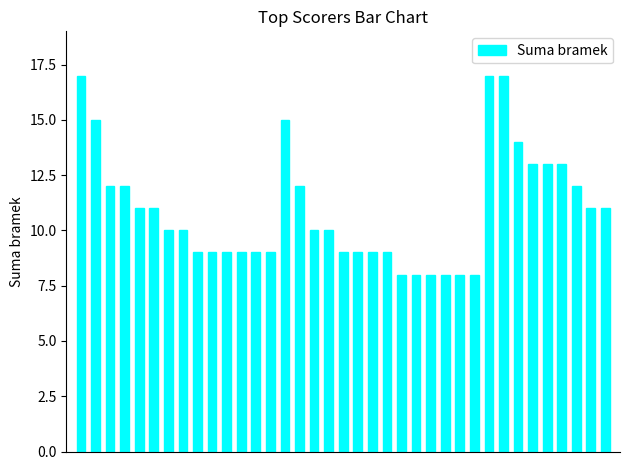

What is the difference between the second highest and second lowest values?

9